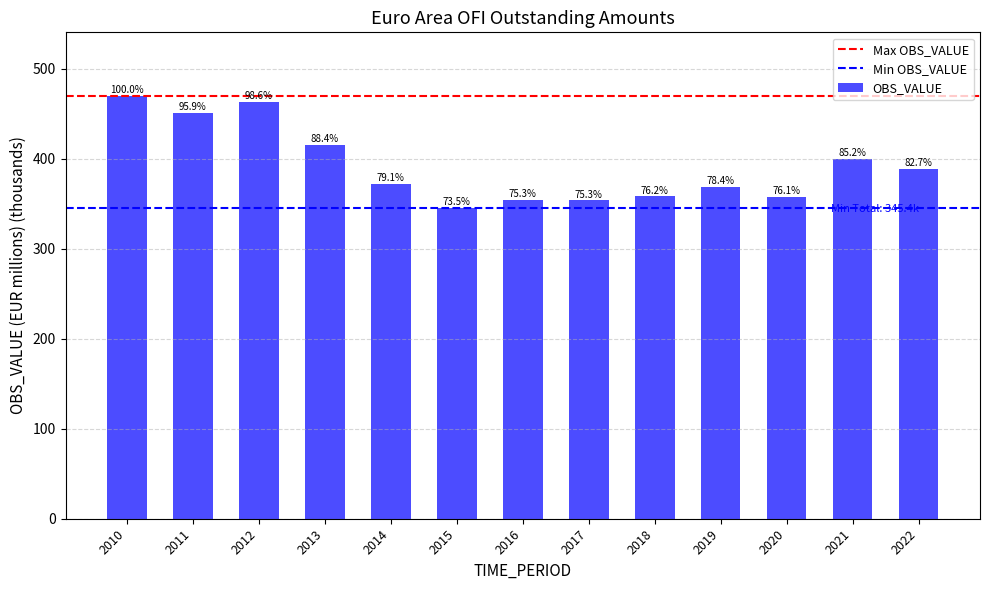

Rank the categories by value from highest to lowest.

2010, 2012, 2011, 2013, 2021, 2022, 2014, 2019, 2018, 2020, 2016, 2017, 2015